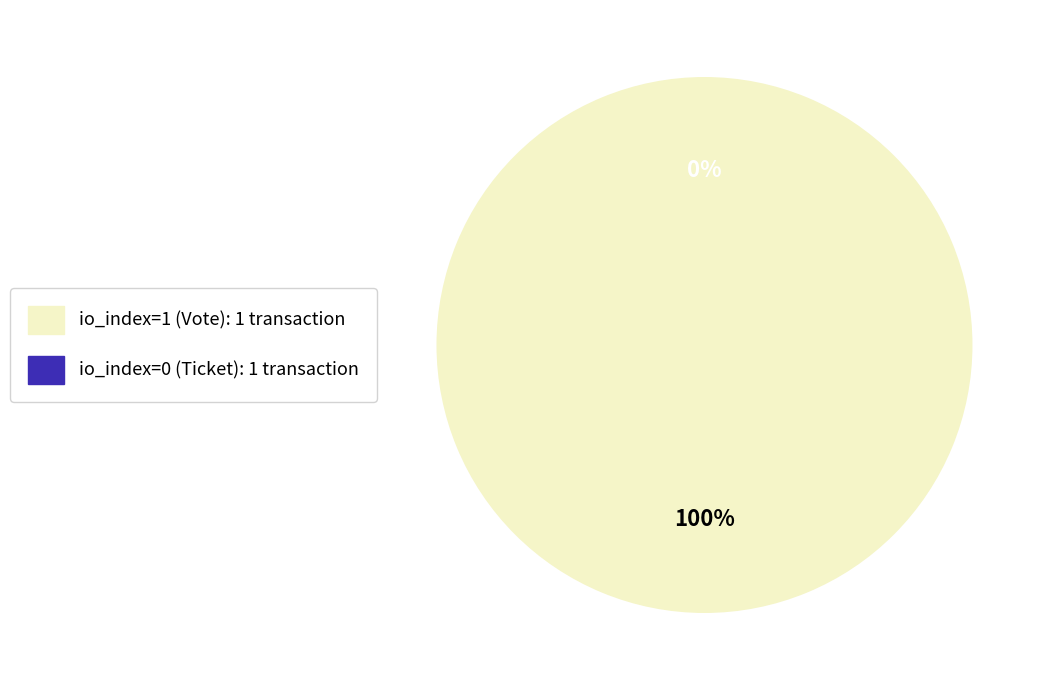

True or false: Vote (io_index=1) accounts for 100% of the total.

True